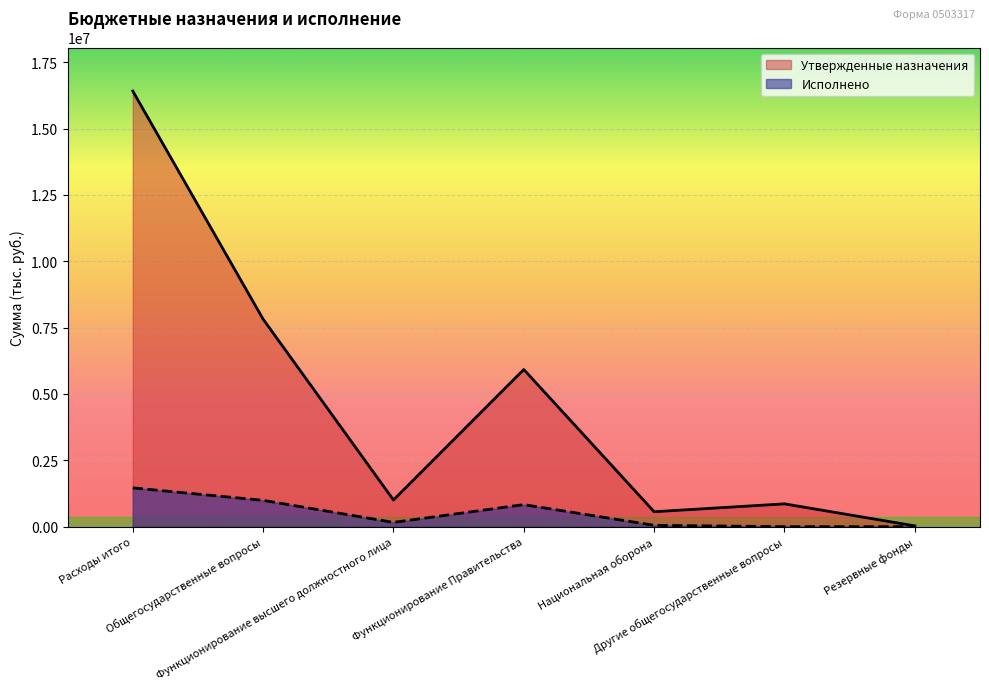

List the series in order of their peak value, lowest first.

Исполнено, Утвержденные назначения